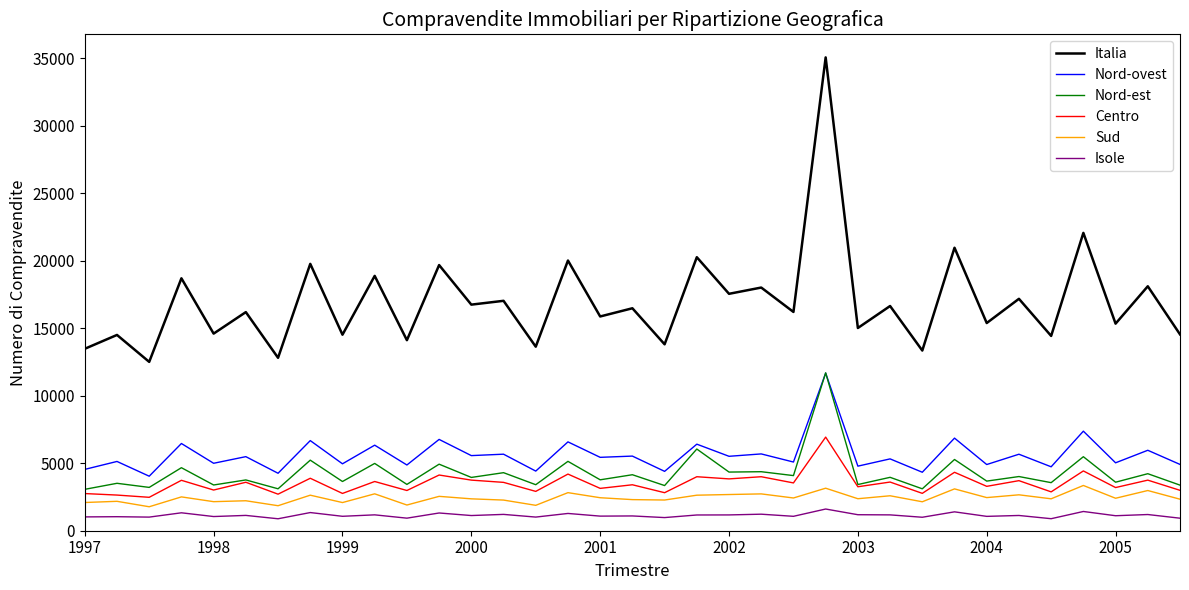

What are all the series names shown in the legend?

Italia, Nord-ovest, Nord-est, Centro, Sud, Isole